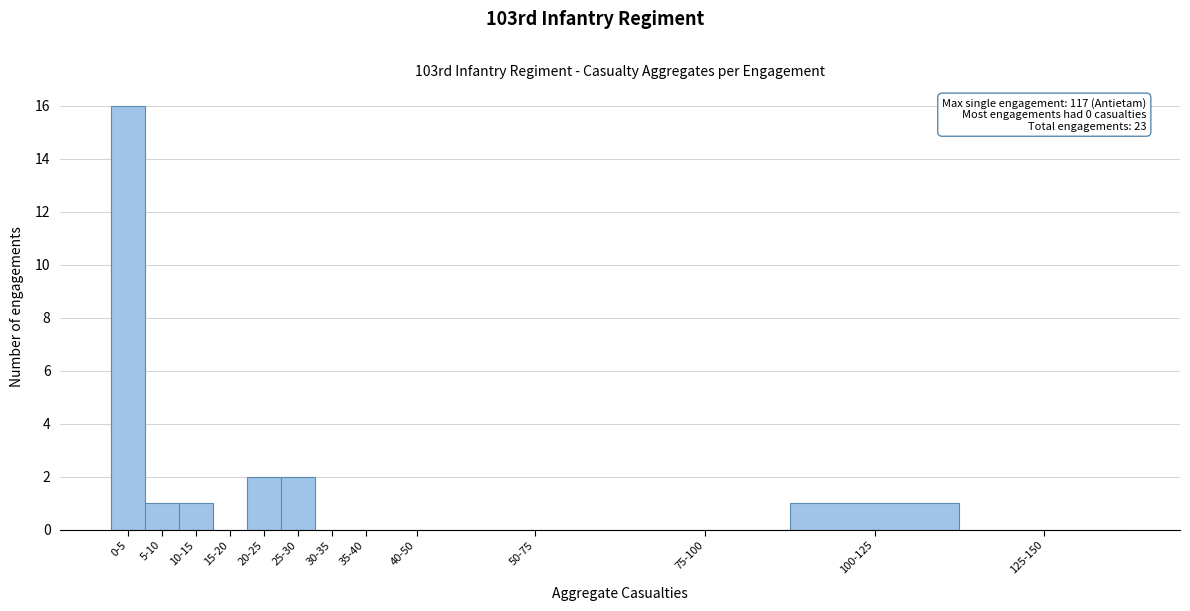

Reading left to right, extract all data points from this chart.

0-5=16	5-10=1	10-15=1	15-20=0	20-25=2	25-30=2	30-35=0	35-40=0	40-50=0	50-75=0	75-100=0	100-125=1	125-150=0